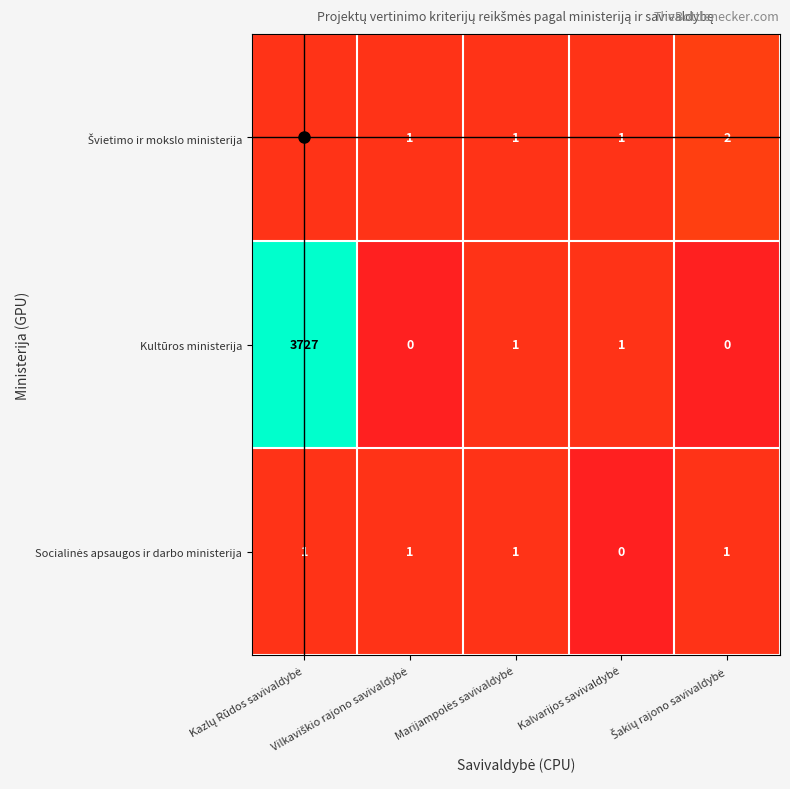

What is the greatest value displayed?

3727